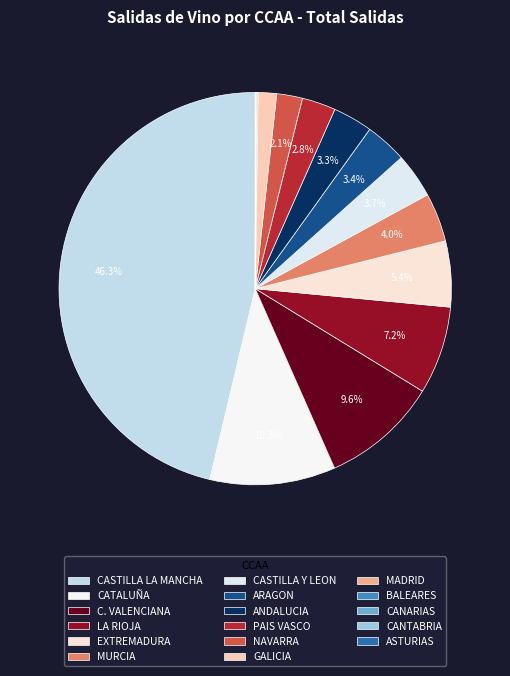

The NAVARRA slice represents 2% of the pie. True or false?

True